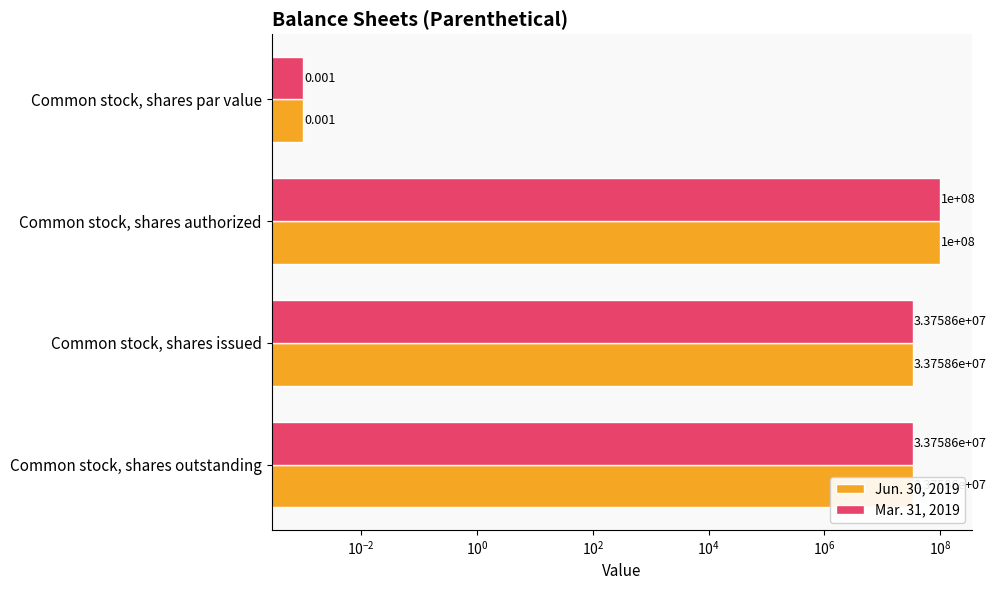

How many bars are there in each group?

2